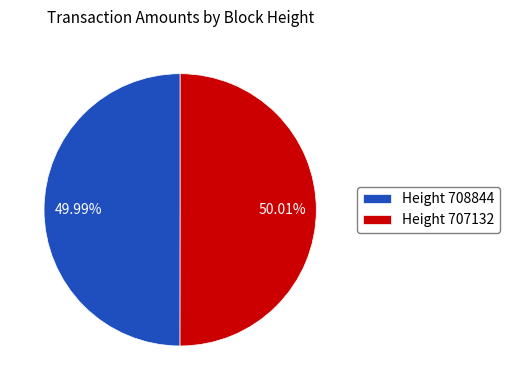

Is the sum of Height 708844 and Height 707132 greater than half?

Yes